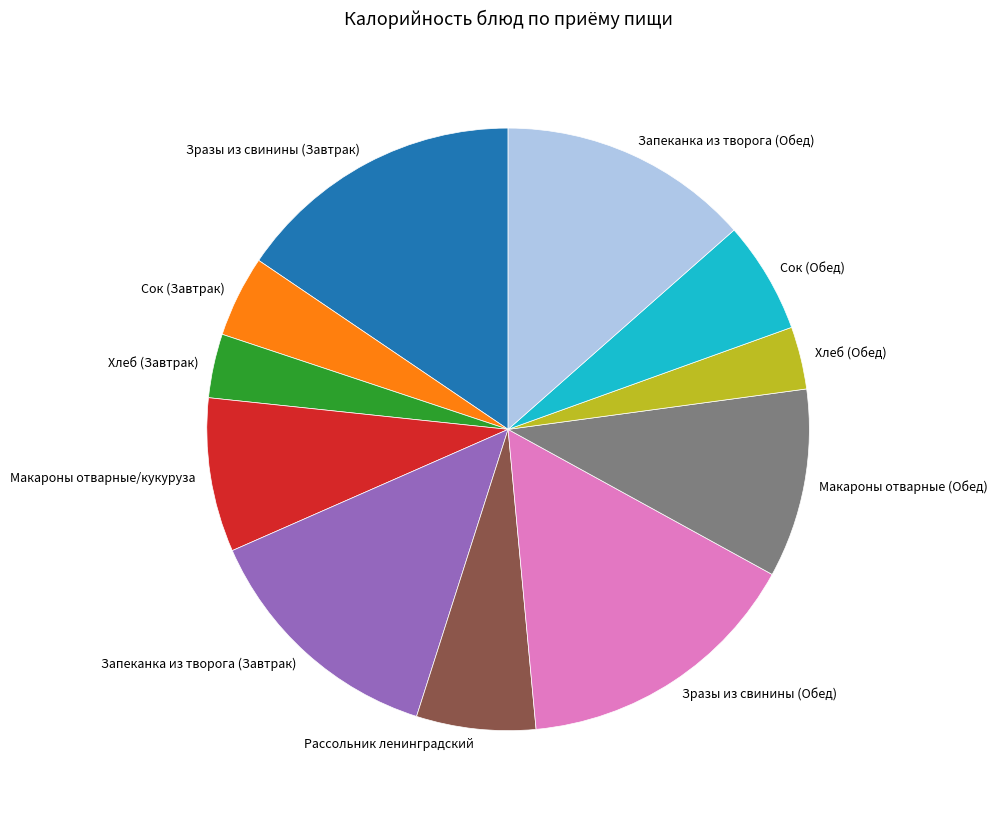

Count the number of slices in the pie.

11